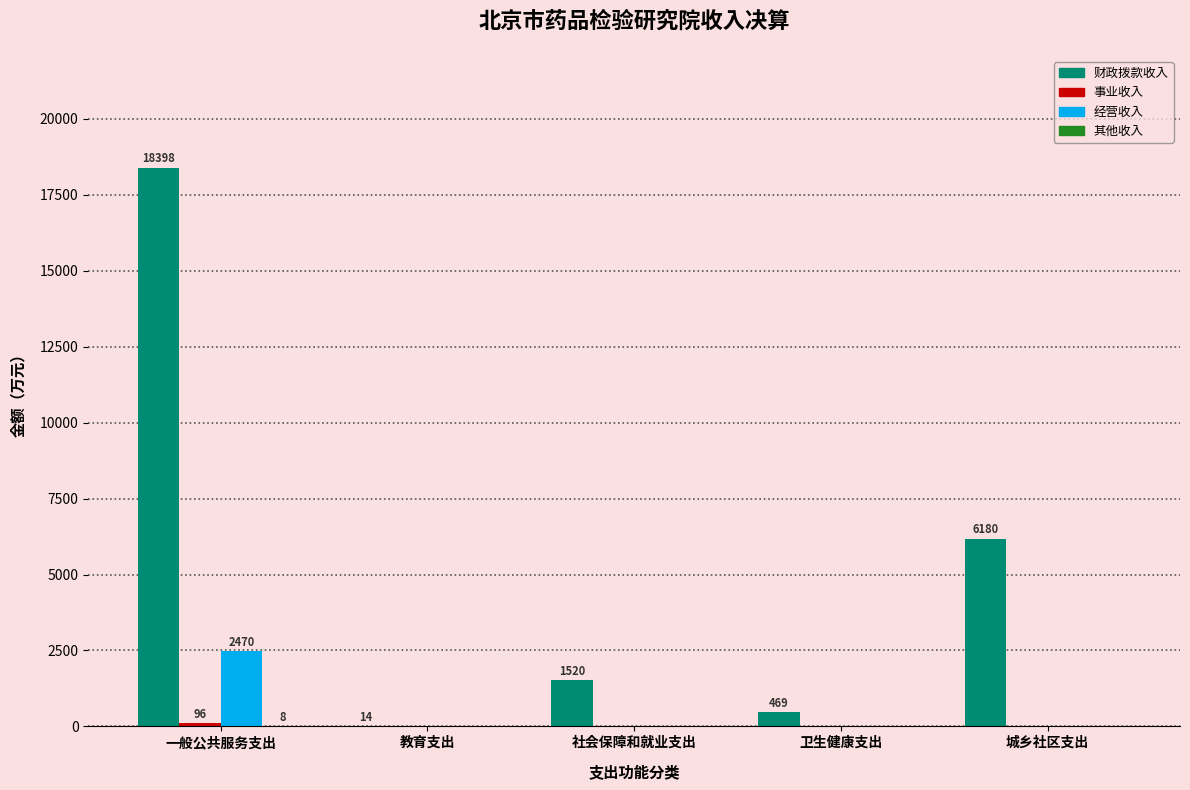

At which category does the chart reach its peak across all series?

一般公共服务支出